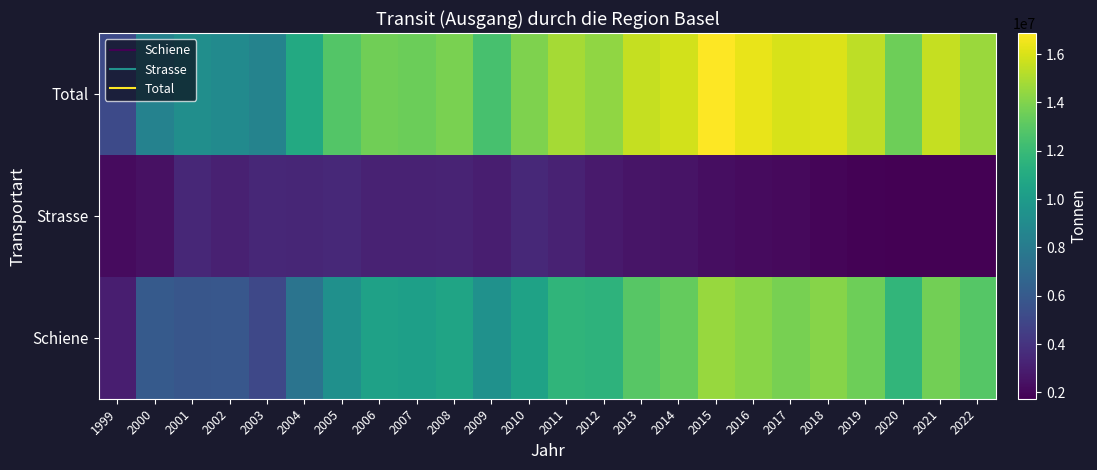

Reading right to left, what are all the values shown in this chart?

Schiene: 2022=12860489	2021=13651062	2020=11726566	2019=13533883	2018=14125256	2017=13781296	2016=14161516	2015=14561328	2014=13297398	2013=12946838	2012=11540113	2011=11624047	2010=10465771	2009=9413118	2008=10595548	2007=10266928	2006=10395683	2005=9321370	2004=7545156	2003=5032771	2002=5833096	2001=5815372	2000=6047596	1999=2985416
Strasse: 2022=1738224	2021=1774496	2020=1777843	2019=1810214	2018=1945180	2017=2150476	2016=2184931	2015=2307428	2014=2550360	2013=2617927	2012=2842508	2011=3211924	2010=3455426	2009=3028413	2008=3250575	2007=3214875	2006=3187914	2005=3499134	2004=3384095	2003=3445933	2002=3127611	2001=3397231	2000=2405236	1999=2177170
Total: 2022=14620161	2021=15533087	2020=13504423	2019=15344097	2018=16070436	2017=15931772	2016=16346447	2015=16868756	2014=15847758	2013=15564768	2012=14382623	2011=14835971	2010=13921197	2009=12441531	2008=13846123	2007=13481803	2006=13583597	2005=12820504	2004=10929251	2003=8478704	2002=8960707	2001=9212603	2000=8452832	1999=5162587